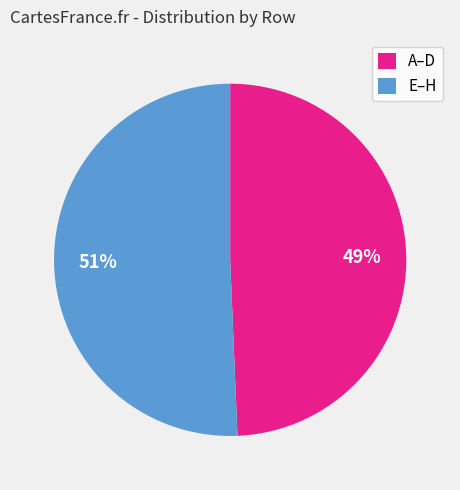

The E–H slice represents 38% of the pie. True or false?

False